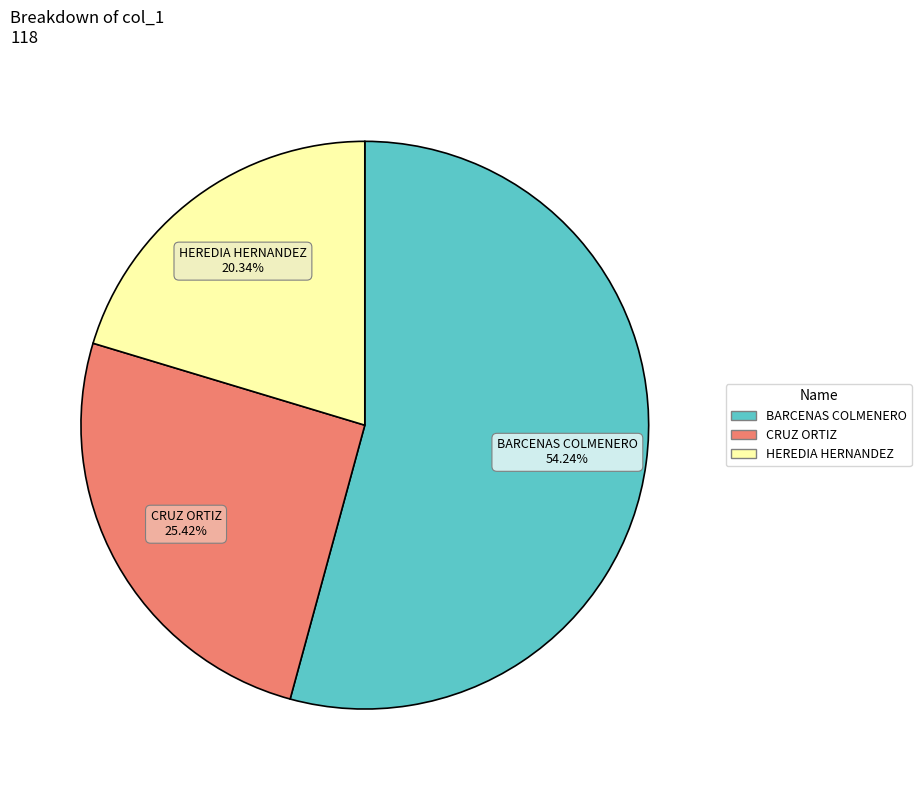

Does any single category account for the majority?

Yes